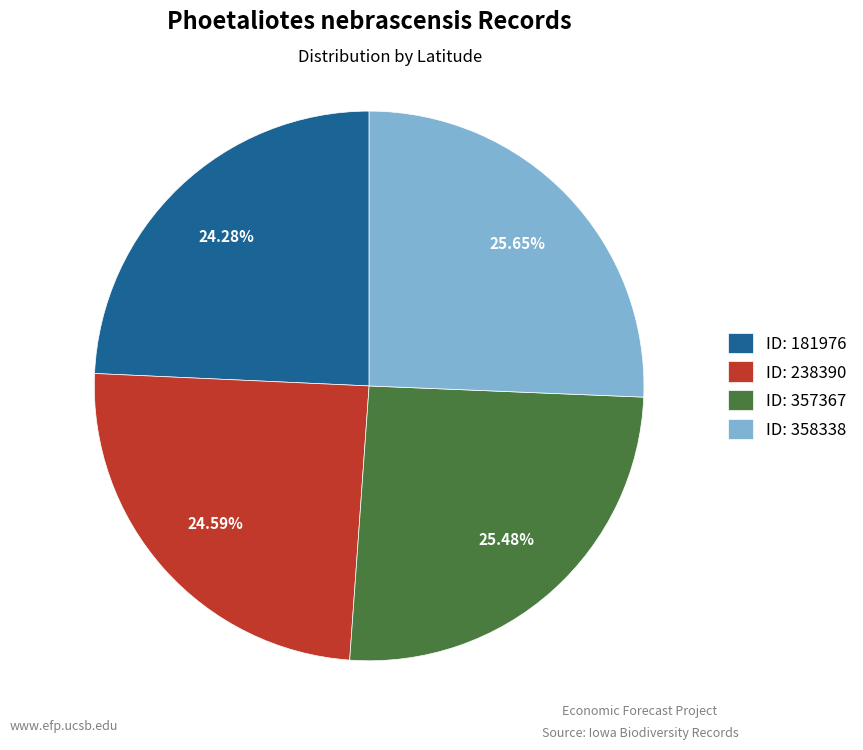

Between ID: 358338 and ID: 238390, which is larger?

ID: 358338